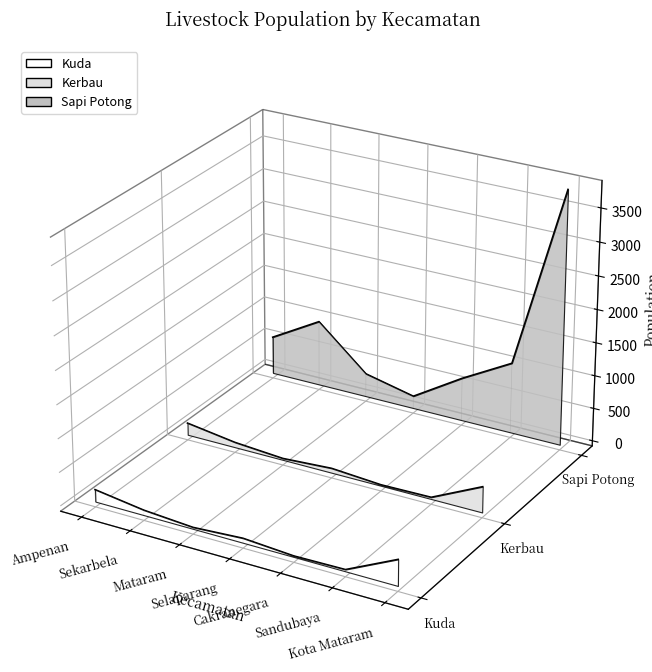

List the series in order of their peak value, highest first.

Sapi Potong, Kerbau, Kuda